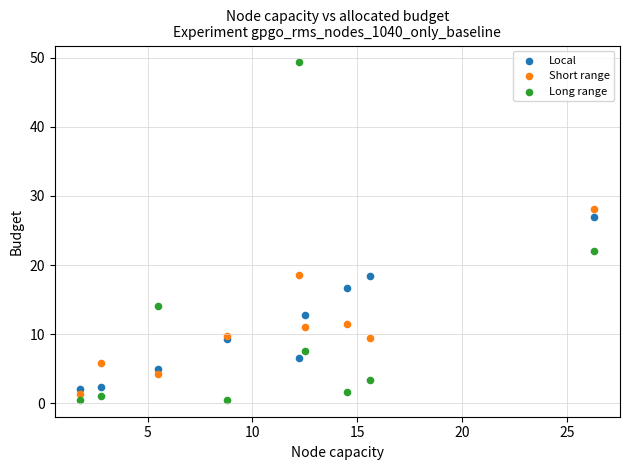

What are all the series names shown in the legend?

Local, Short range, Long range